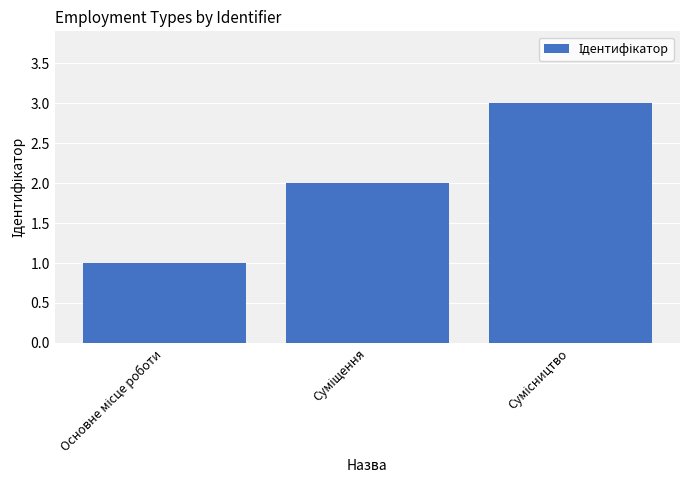

What is the greatest value displayed?

3